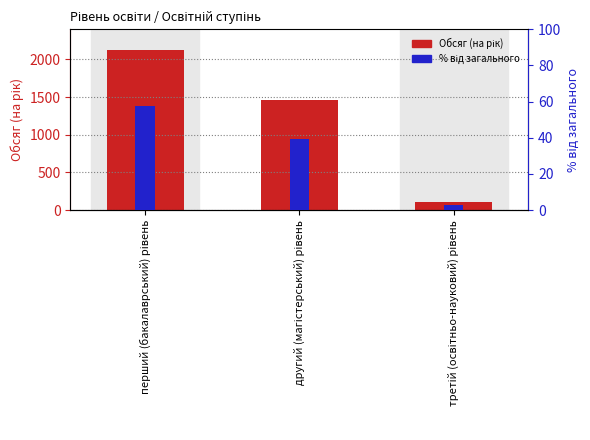

What is the average value of the % від загального series?

33.3